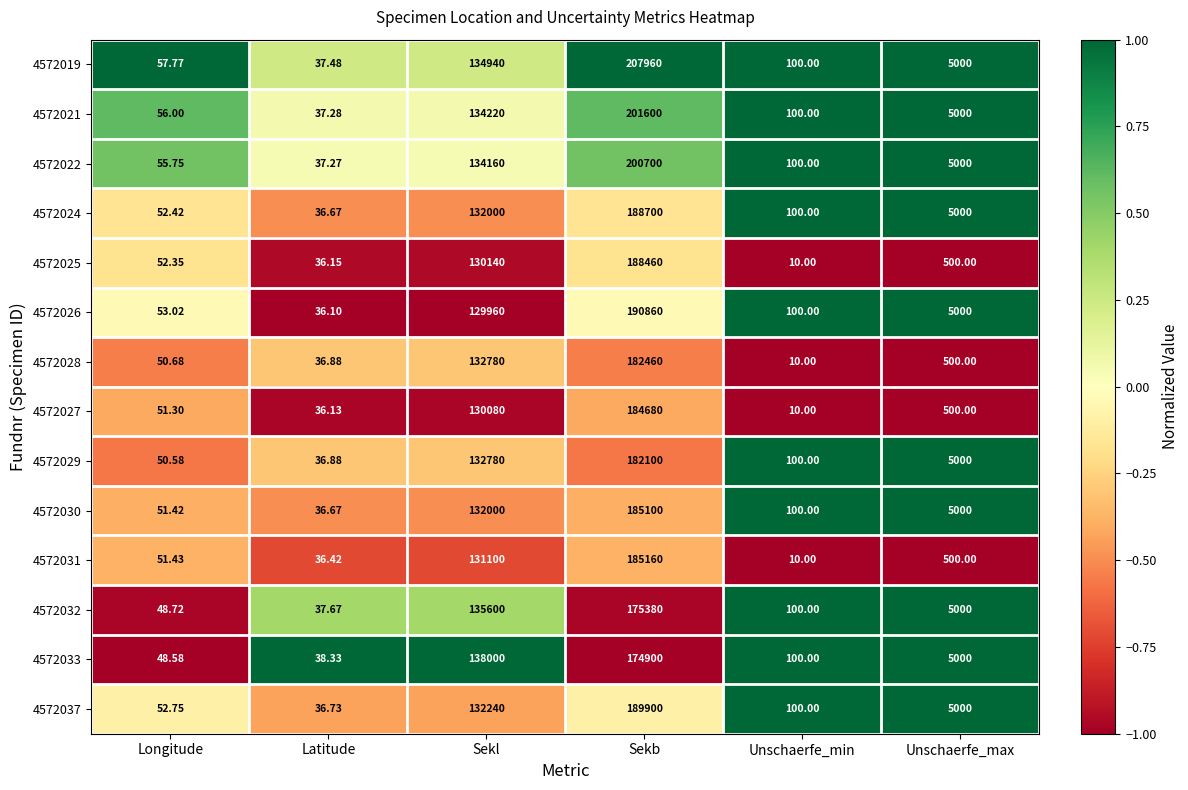

Which category has the highest value in the 4572037 series?

Sekb